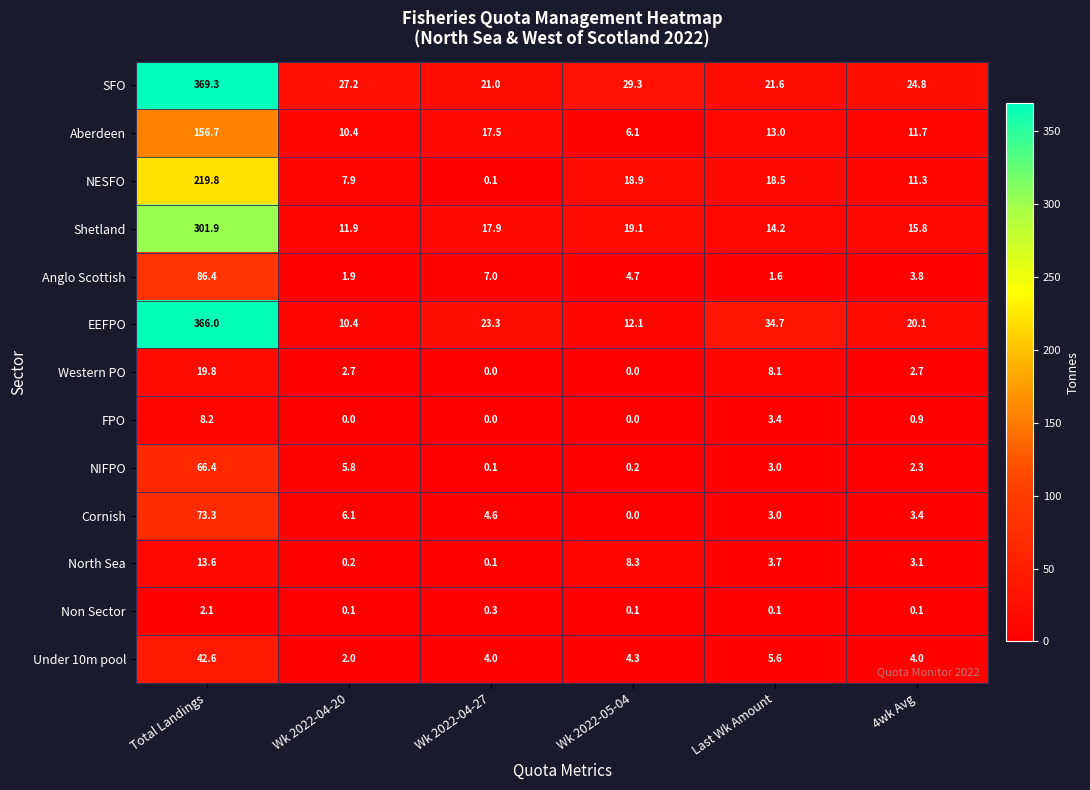

Which series changed the most between Last Wk Amount and 4wk Avg?

EEFPO